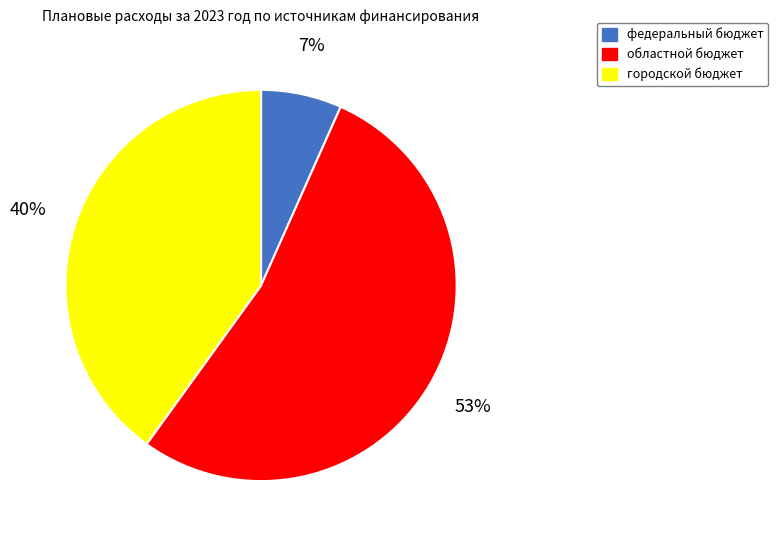

Is it true that городской бюджет is 40% of the pie?

True